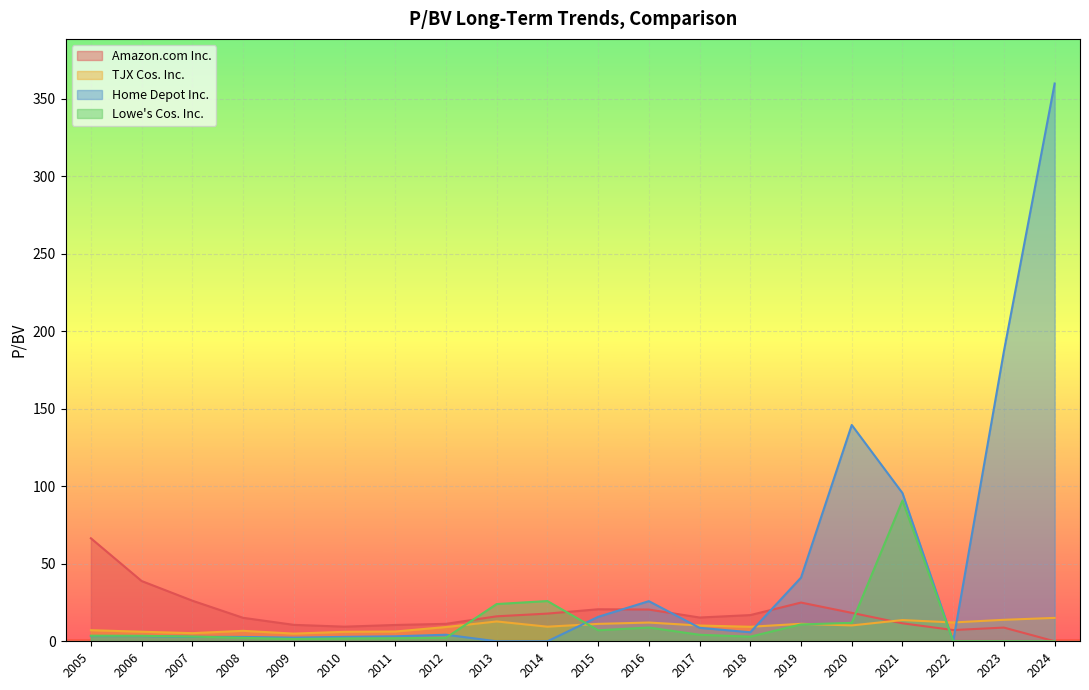

True or false: Amazon.com Inc. has more than 0 points higher than both neighbors.

True